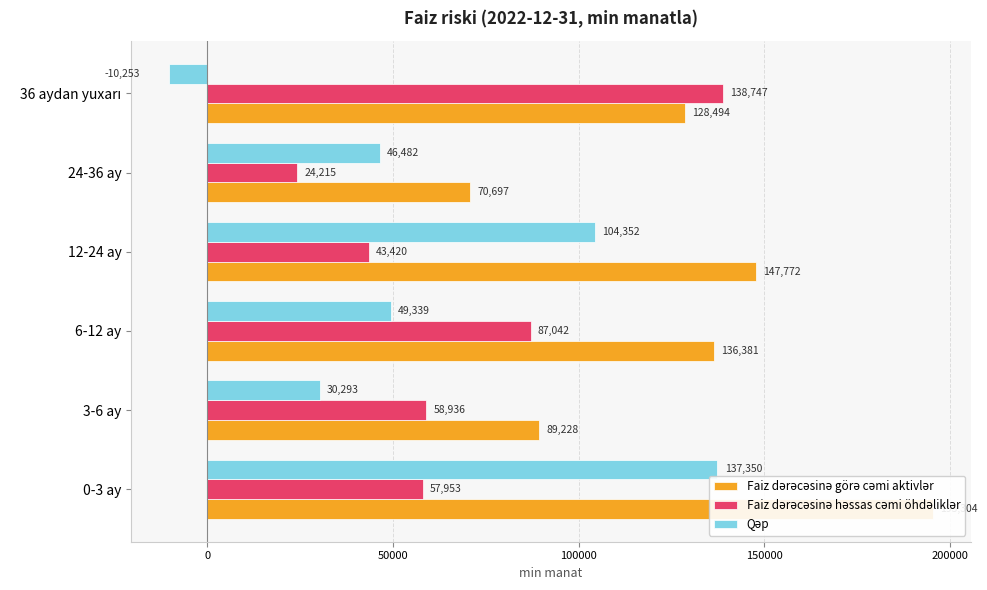

How many data points in Faiz dərəcəsinə görə cəmi aktivlər are above 136380?

3